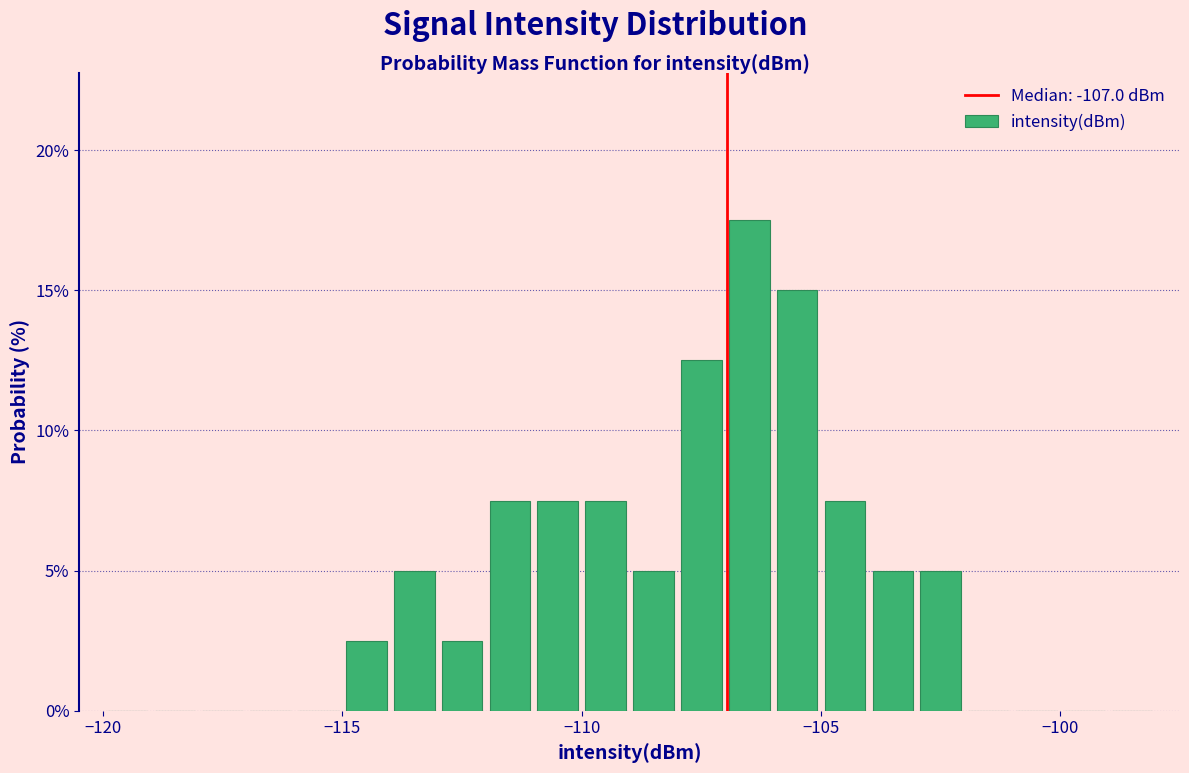

Read against the x-axis, roughly where is the centre of the tallest bar?

-106.5